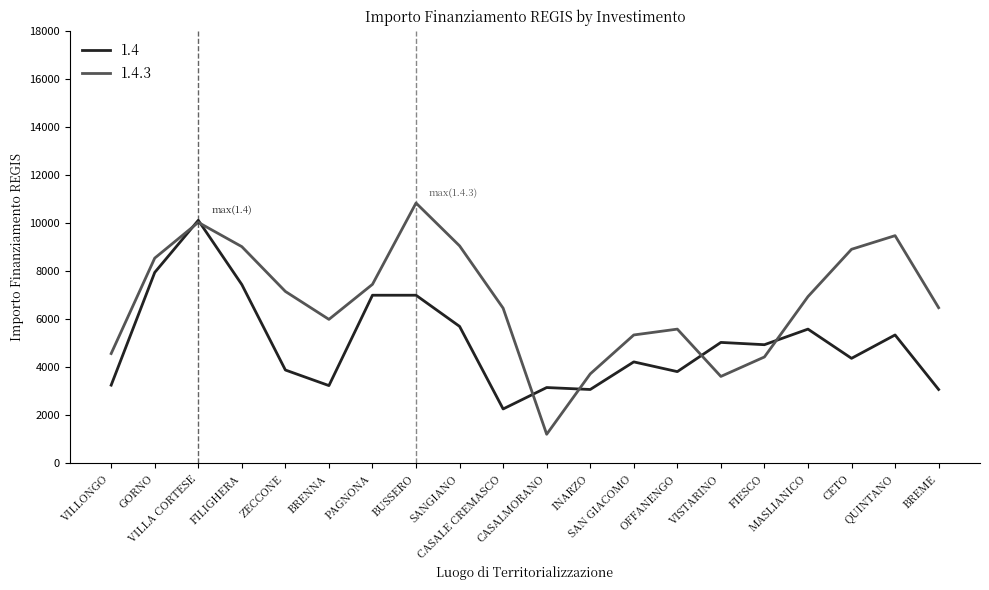

List the series in order of their overall mean, highest first.

1.4.3, 1.4